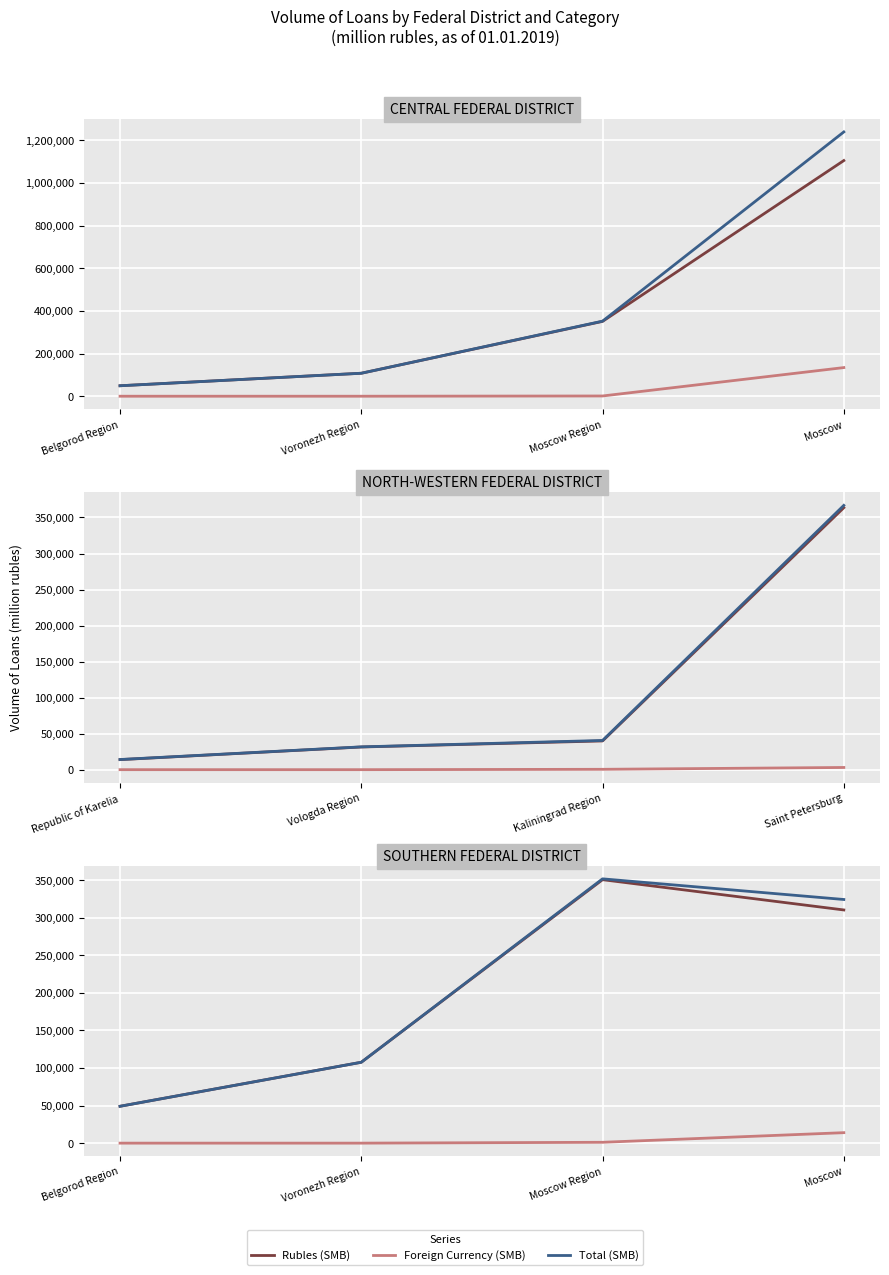

Which has a higher value, Moscow or Belgorod Region?

Moscow